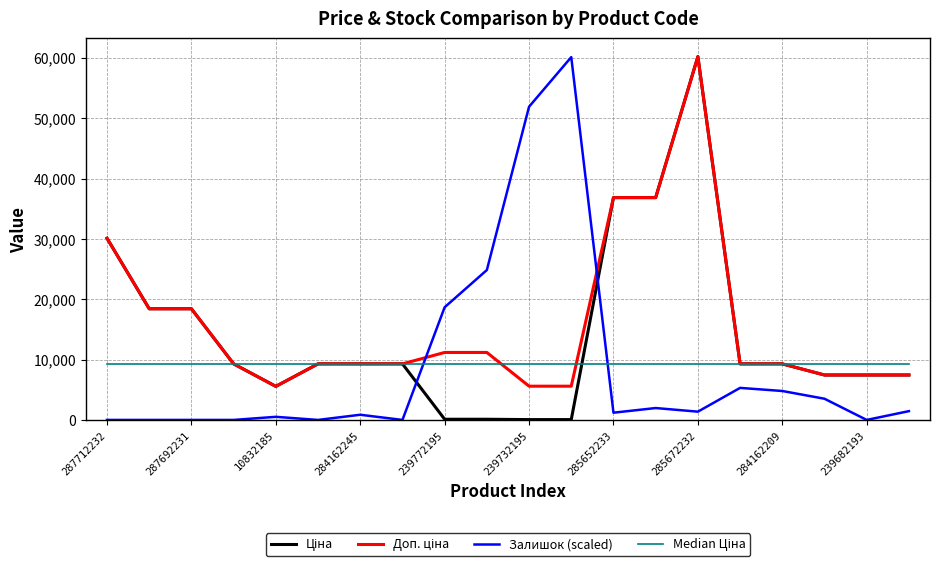

What is the sum of all Залишок (scaled) values?

176505.9